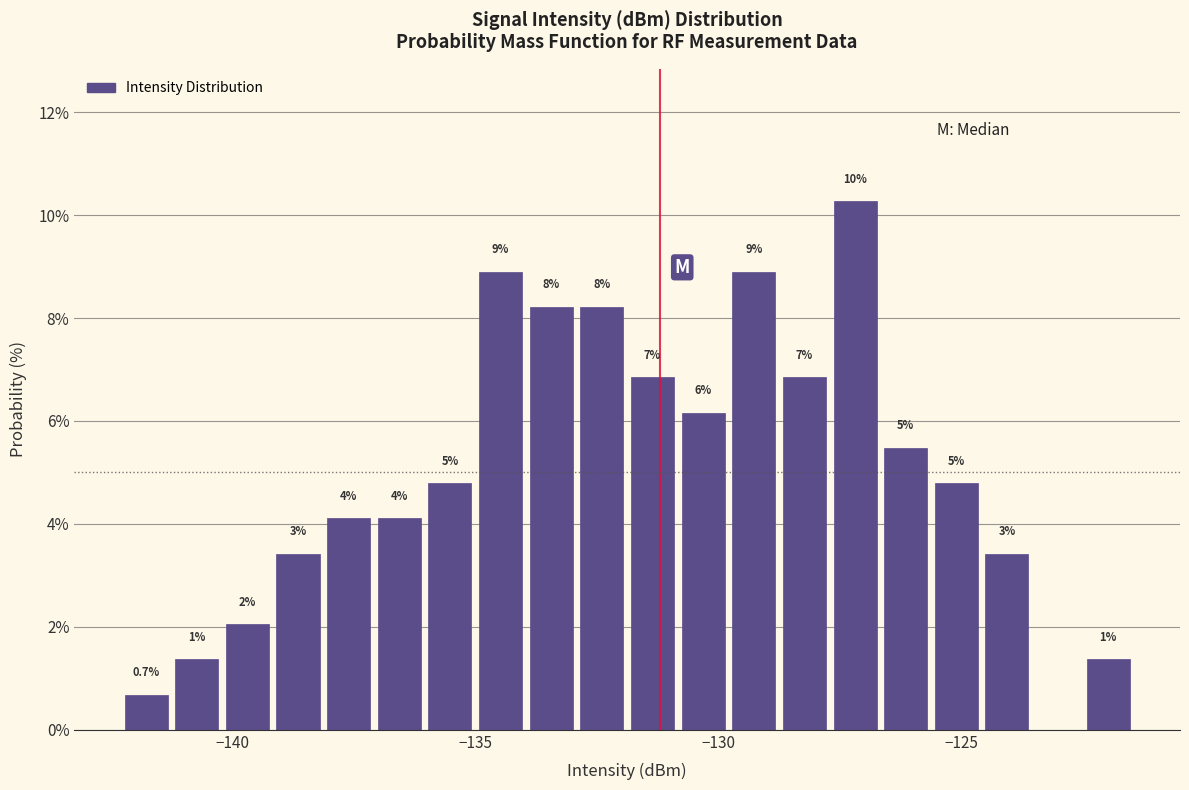

Read against the x-axis, roughly where is the centre of the tallest bar?

-127.0